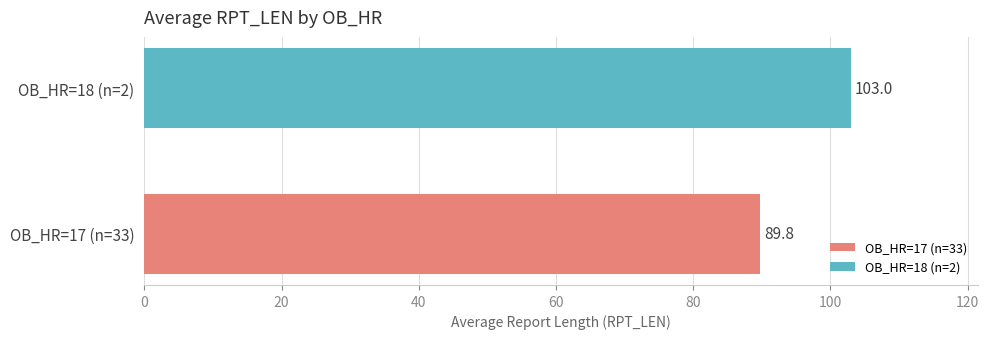

Rank the series by their average value, from lowest to highest.

OB_HR=17 (n=33), OB_HR=18 (n=2)